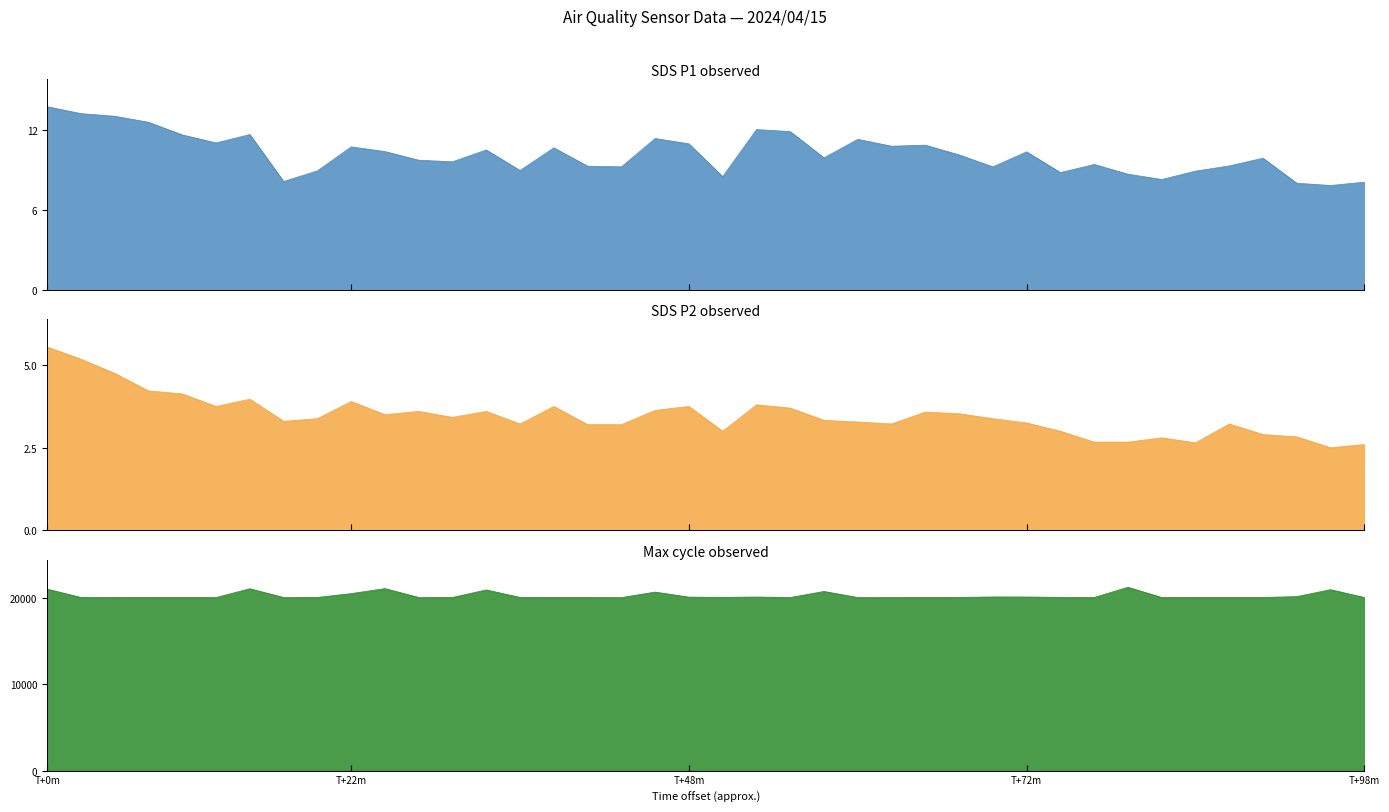

What is the total value across all series at 35?

20023.5